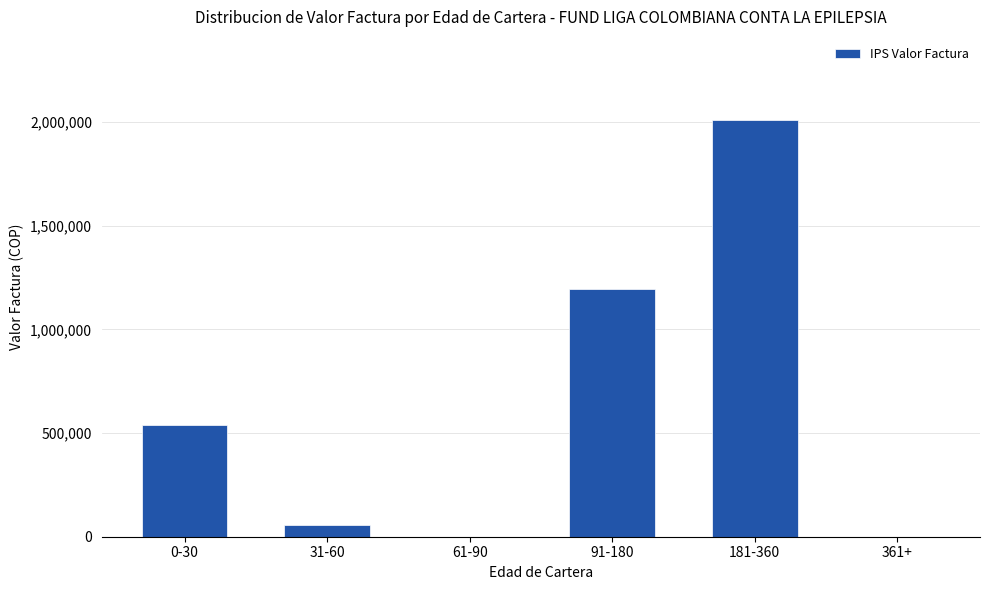

Which label corresponds to the largest value in the chart?

181-360